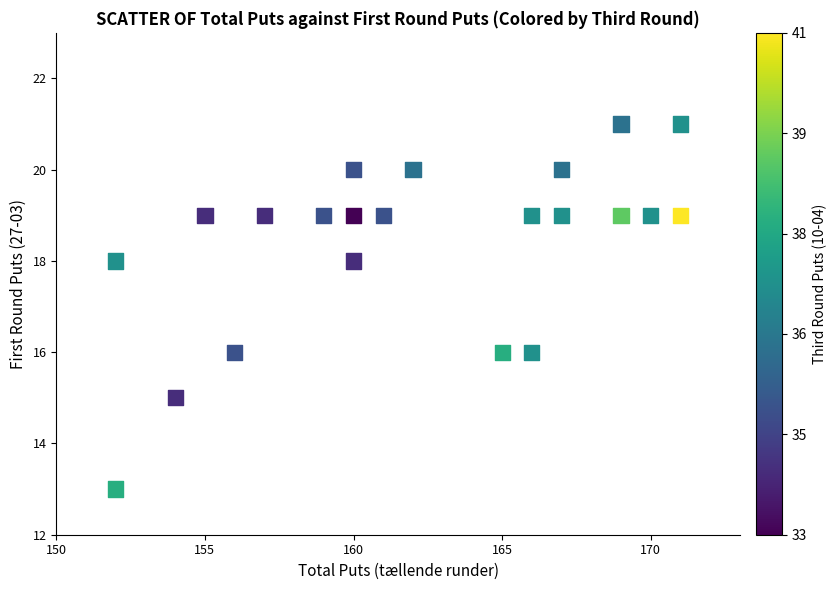

What is the range of Y values (max minus min)?

8